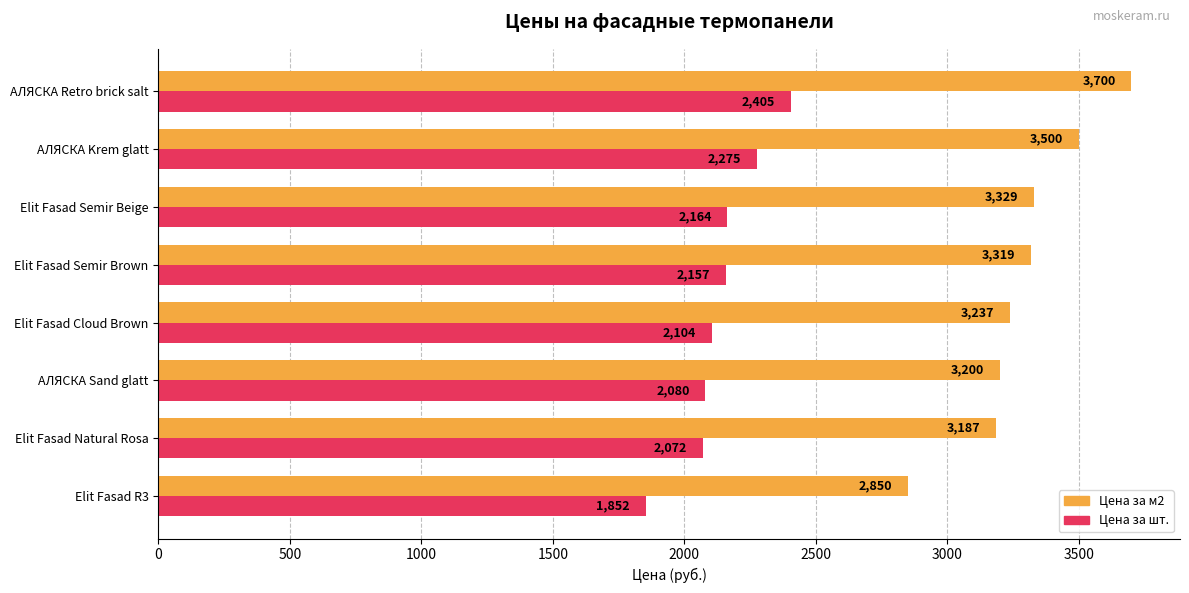

Count the number of categories in the chart.

8